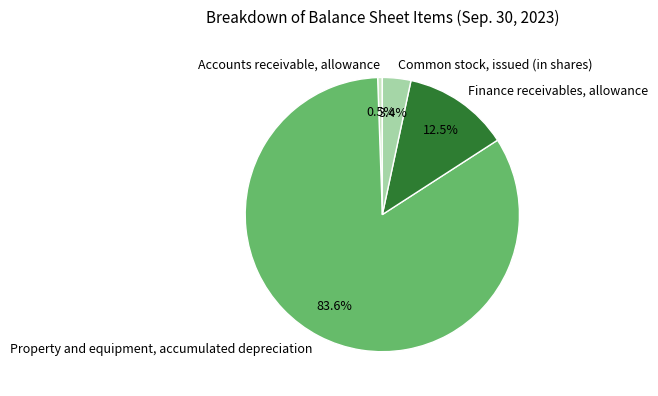

To the nearest percent, what is the combined percentage of Accounts receivable, allowance and Common stock, issued (in shares)?

4%